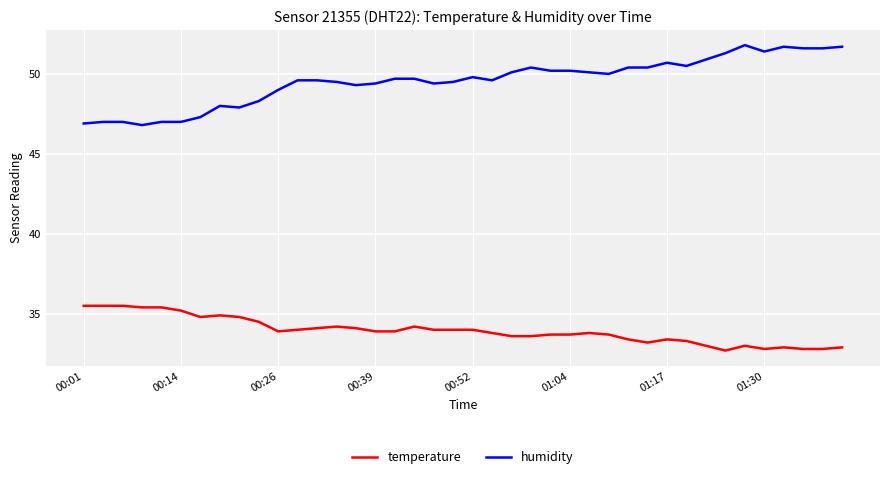

What are all the series names shown in the legend?

temperature, humidity